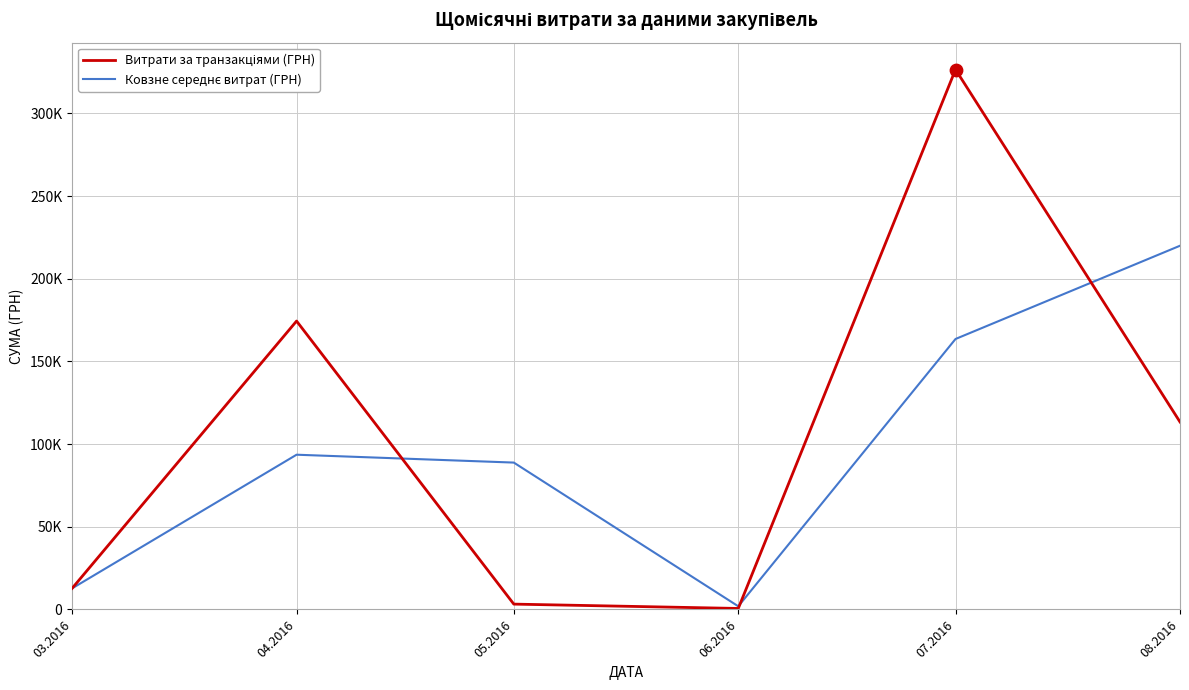

At which category is the sum across all series the highest?

07.2016